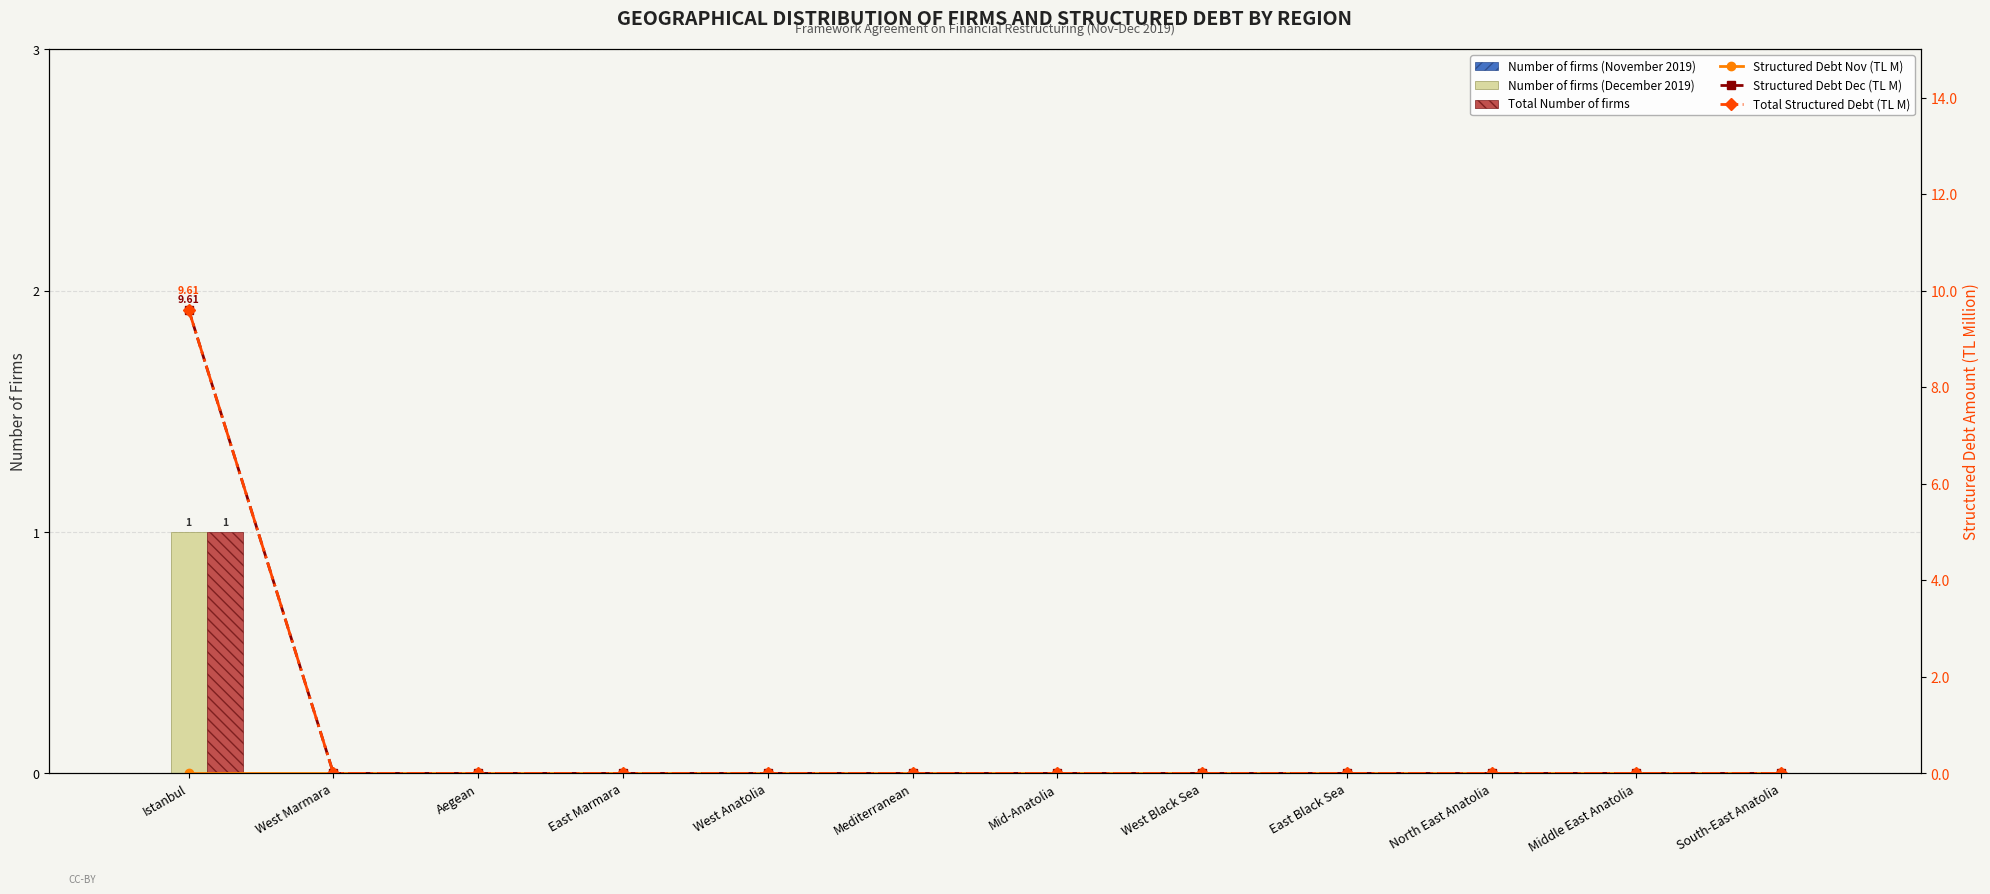

Reading left to right, list all the values displayed in this chart.

Number of firms (November 2019): 0.0	0.0	0.0	0.0	0.0	0.0	0.0	0.0	0.0	0.0	0.0	0.0
Number of firms (December 2019): 1.0	0.0	0.0	0.0	0.0	0.0	0.0	0.0	0.0	0.0	0.0	0.0
Total Number of firms: 1.0	0.0	0.0	0.0	0.0	0.0	0.0	0.0	0.0	0.0	0.0	0.0
Structured Debt Nov (TL M): 0.0	0.0	0.0	0.0	0.0	0.0	0.0	0.0	0.0	0.0	0.0	0.0
Structured Debt Dec (TL M): 9.6	0.0	0.0	0.0	0.0	0.0	0.0	0.0	0.0	0.0	0.0	0.0
Total Structured Debt (TL M): 9.6	0.0	0.0	0.0	0.0	0.0	0.0	0.0	0.0	0.0	0.0	0.0